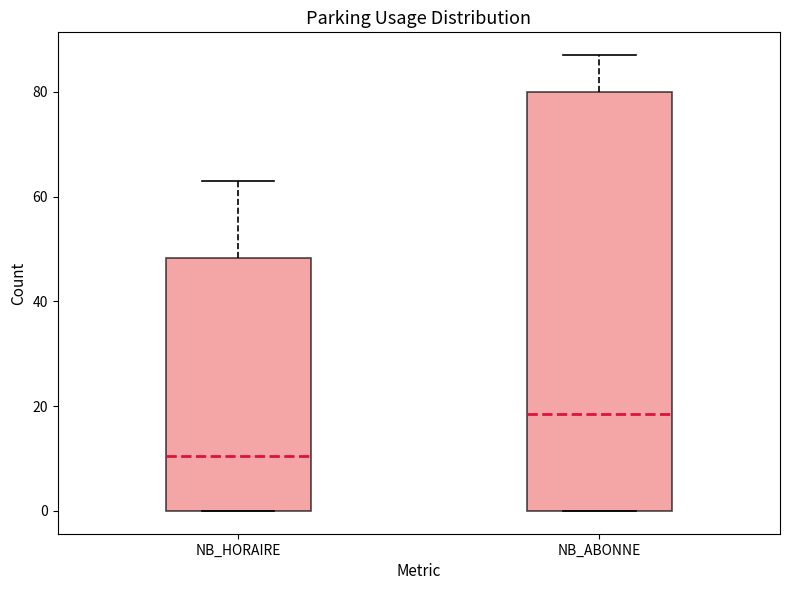

Reading left to right, read every box against the y-axis: the position of its median line, the range the box covers, and the ends of its whiskers. The values are not printed on the chart, so give them approximately, as read against the axis.

NB_HORAIRE: median 10, box 0 to 48, whiskers 0 to 64
NB_ABONNE: median 18, box 0 to 80, whiskers 0 to 88